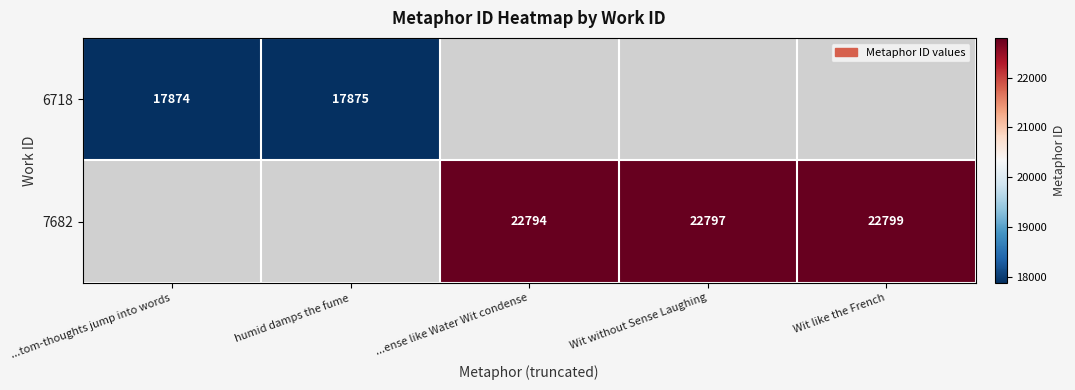

The value of 7682 at Wit like the French is 15934. True or false?

False